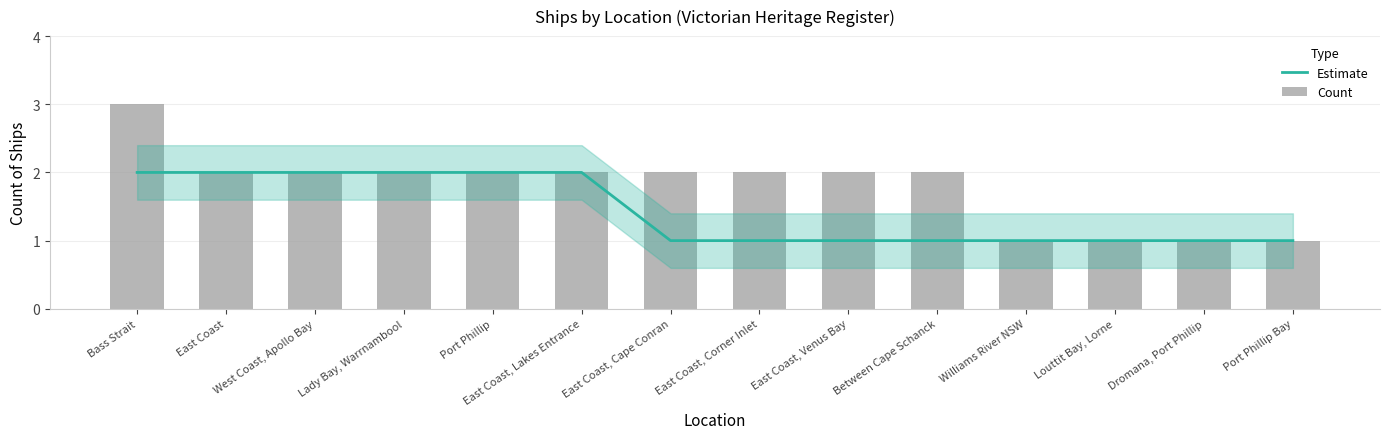

What is the spread (max minus min) of values at Between Cape Schanck?

1